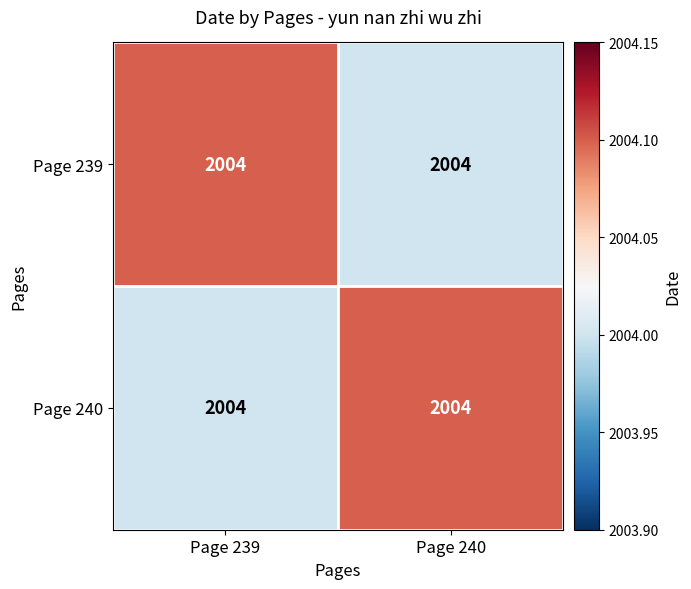

What is the difference between the maximum and minimum values in the Page 240 series?

0.1